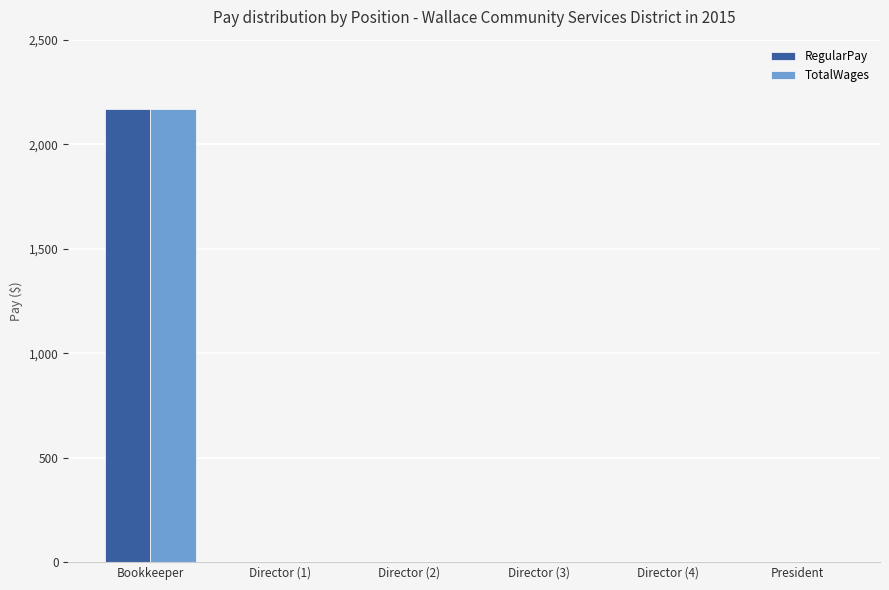

What are all the series names shown in the legend?

RegularPay, TotalWages